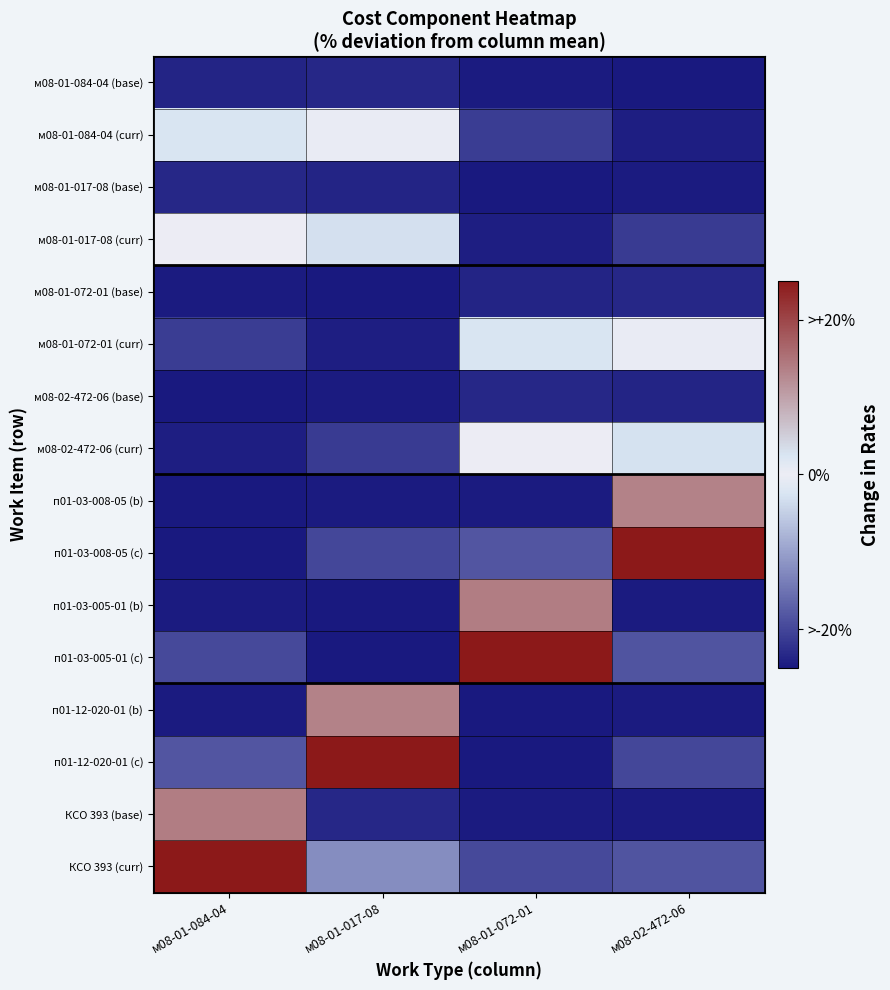

What is the greatest value displayed?

100.0